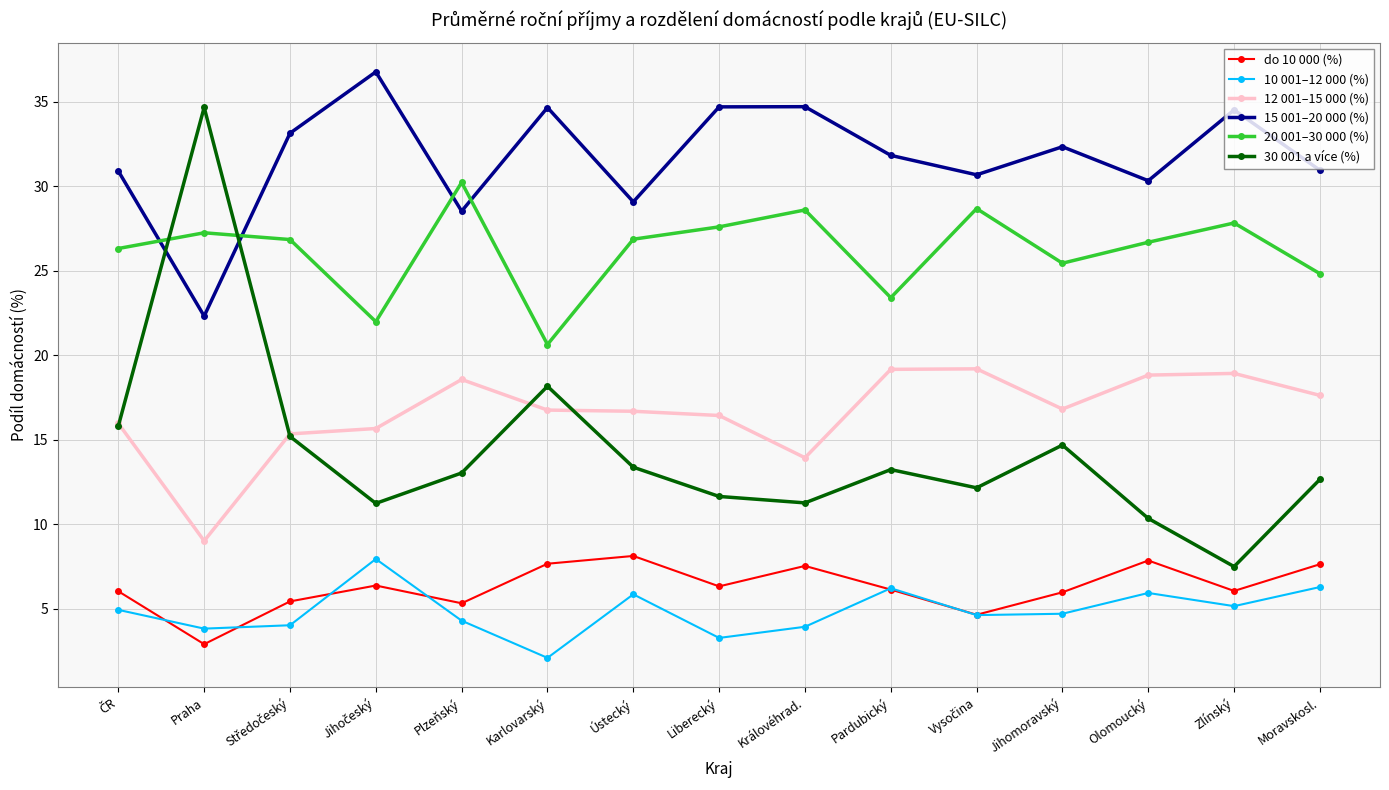

What is the average value of the 10 001–12 000 (%) series?

4.9